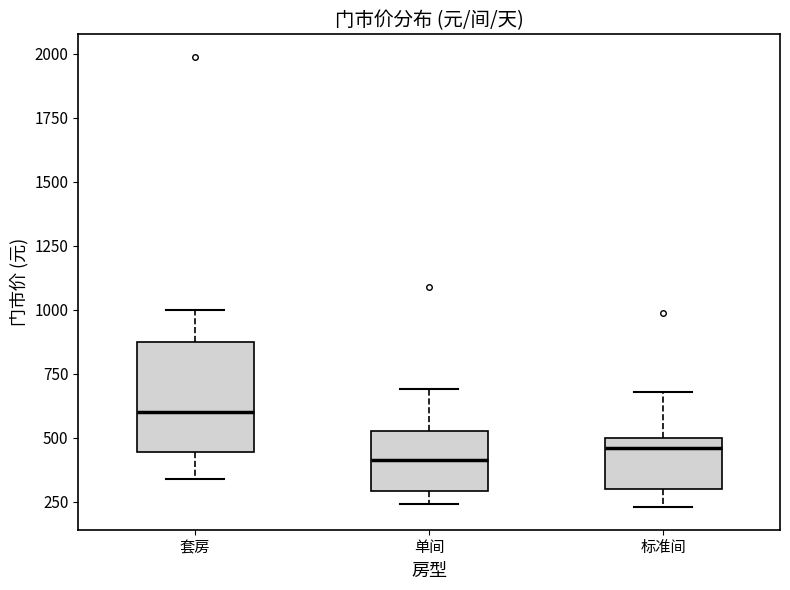

Reading left to right, transcribe this box plot: for each box, give where its median line is, the range the box spans, and where its two whiskers end, as read against the y-axis. The values are not printed on the chart, so give them approximately, as read against the axis.

套房: median 600, box 450 to 850, whiskers 350 to 1000
单间: median 400, box 300 to 550, whiskers 250 to 700
标准间: median 450, box 300 to 500, whiskers 250 to 700